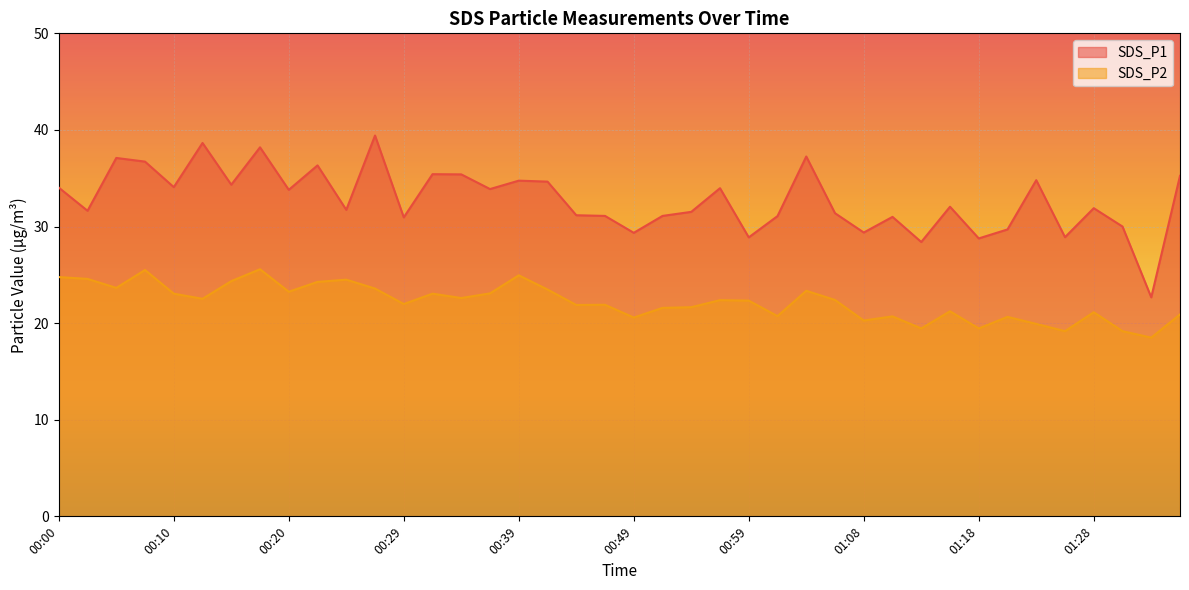

In SDS_P1, how many points are higher than both neighbors (excluding endpoints)?

13